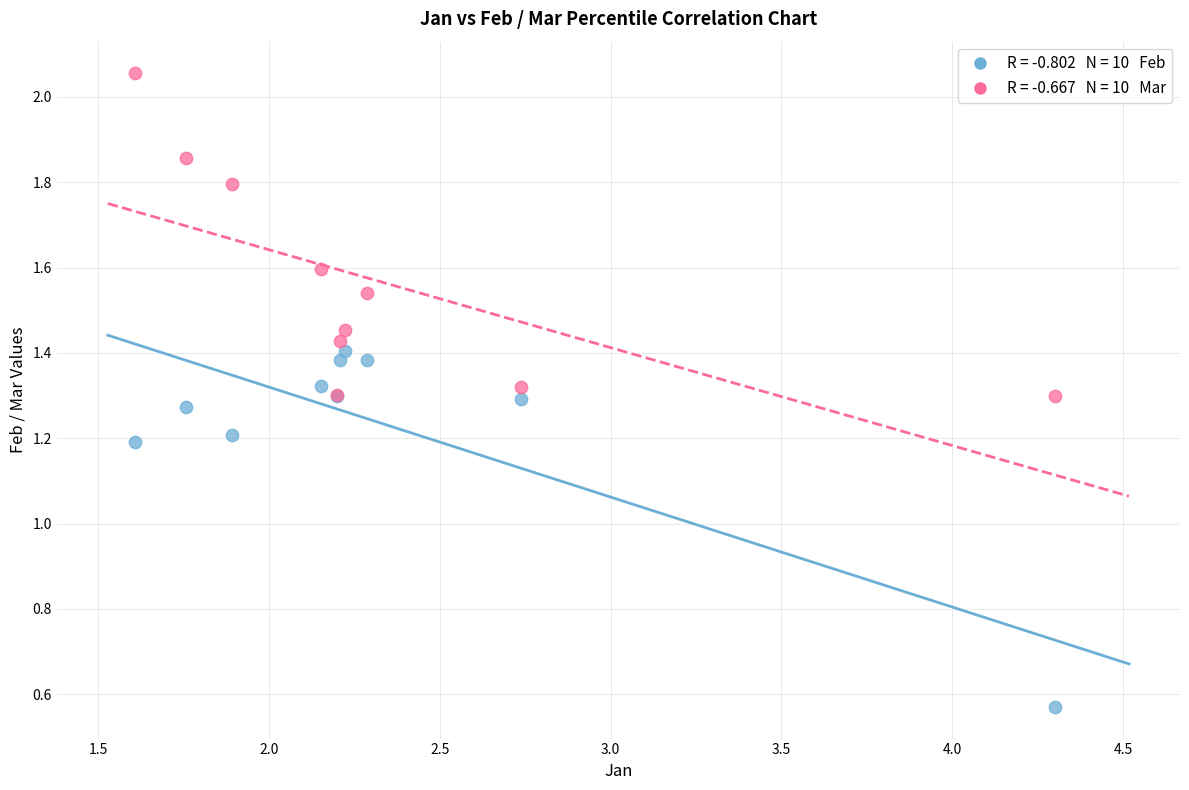

Across all series, what Y value is closest to 1?

1.2